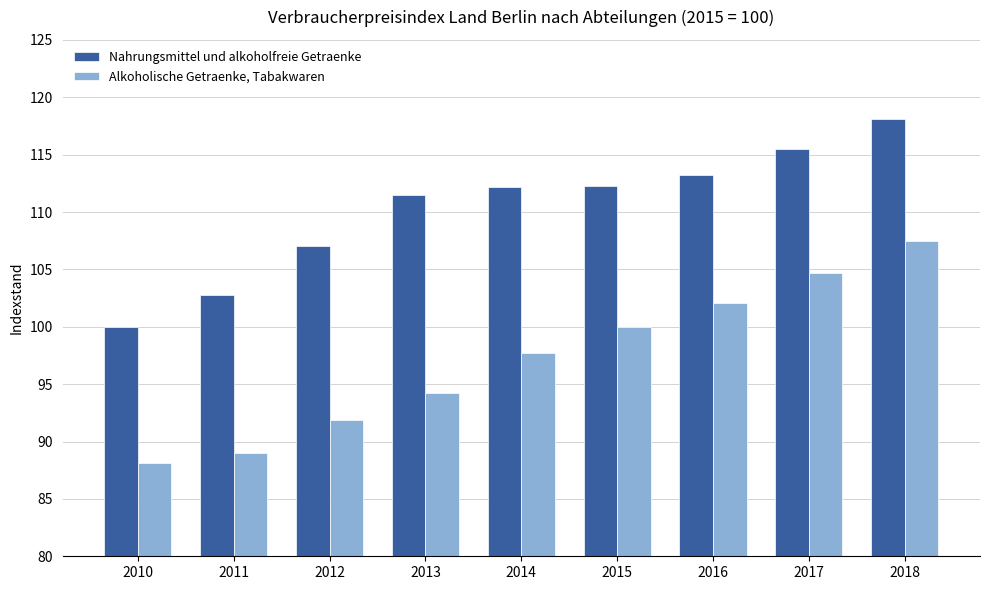

What is the sum of the Nahrungsmittel und alkoholfreie Getraenke values at 2011 and 2013?

214.3